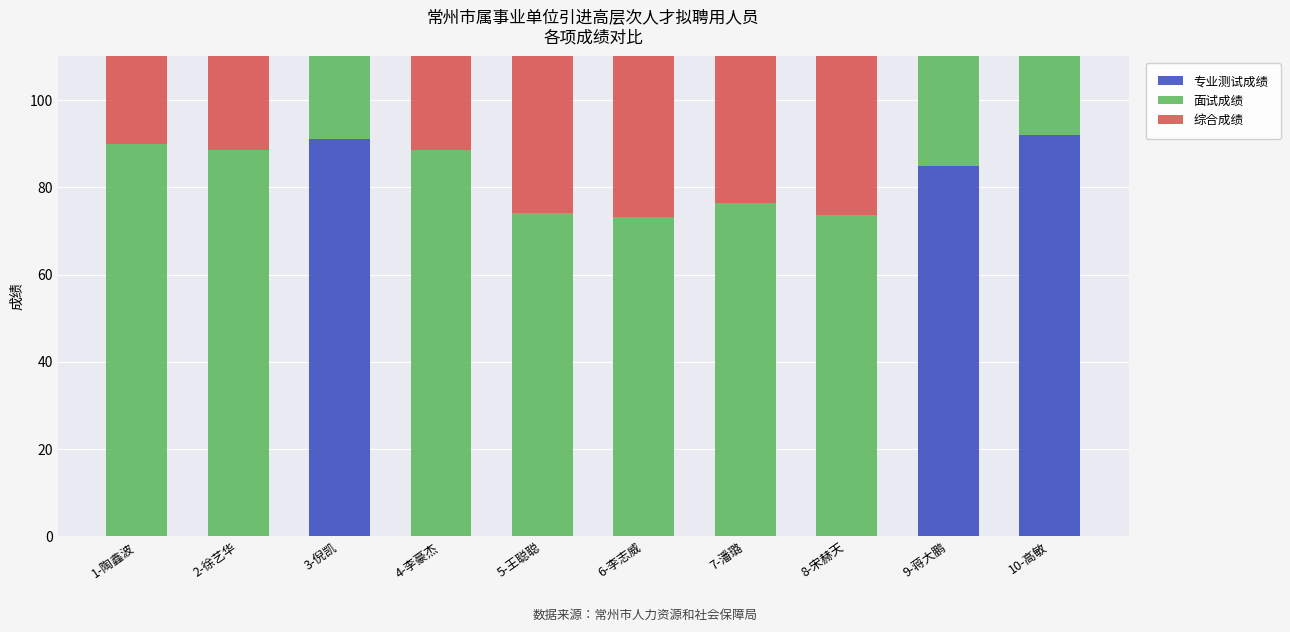

True or false: 专业测试成绩 has a value of -44.3 at 7-潘璐.

False